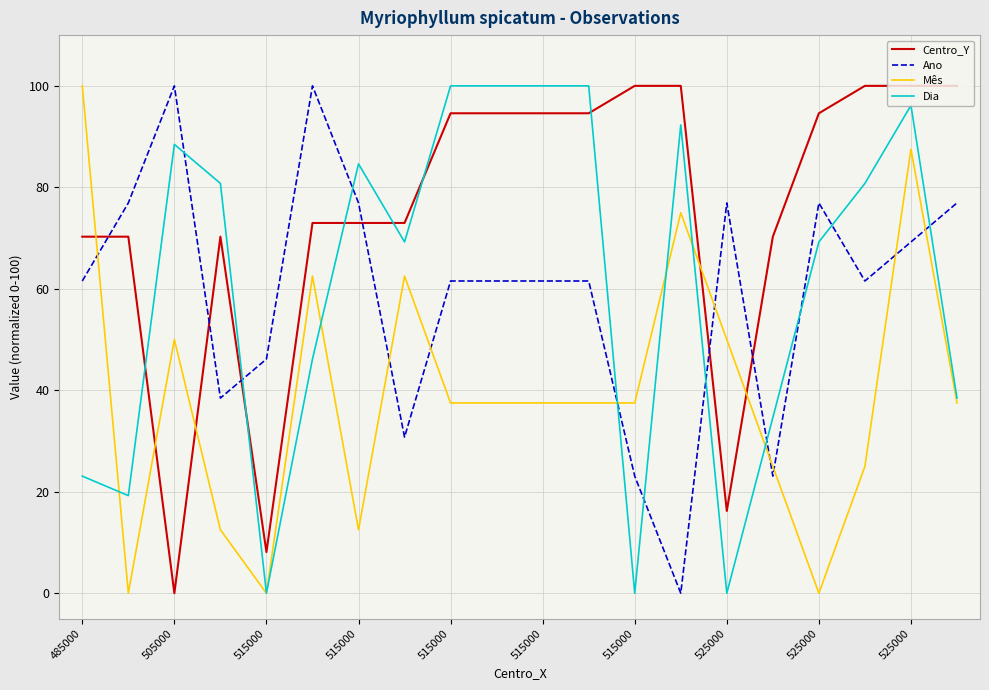

How many times do Centro_Y and Mês cross each other?

5